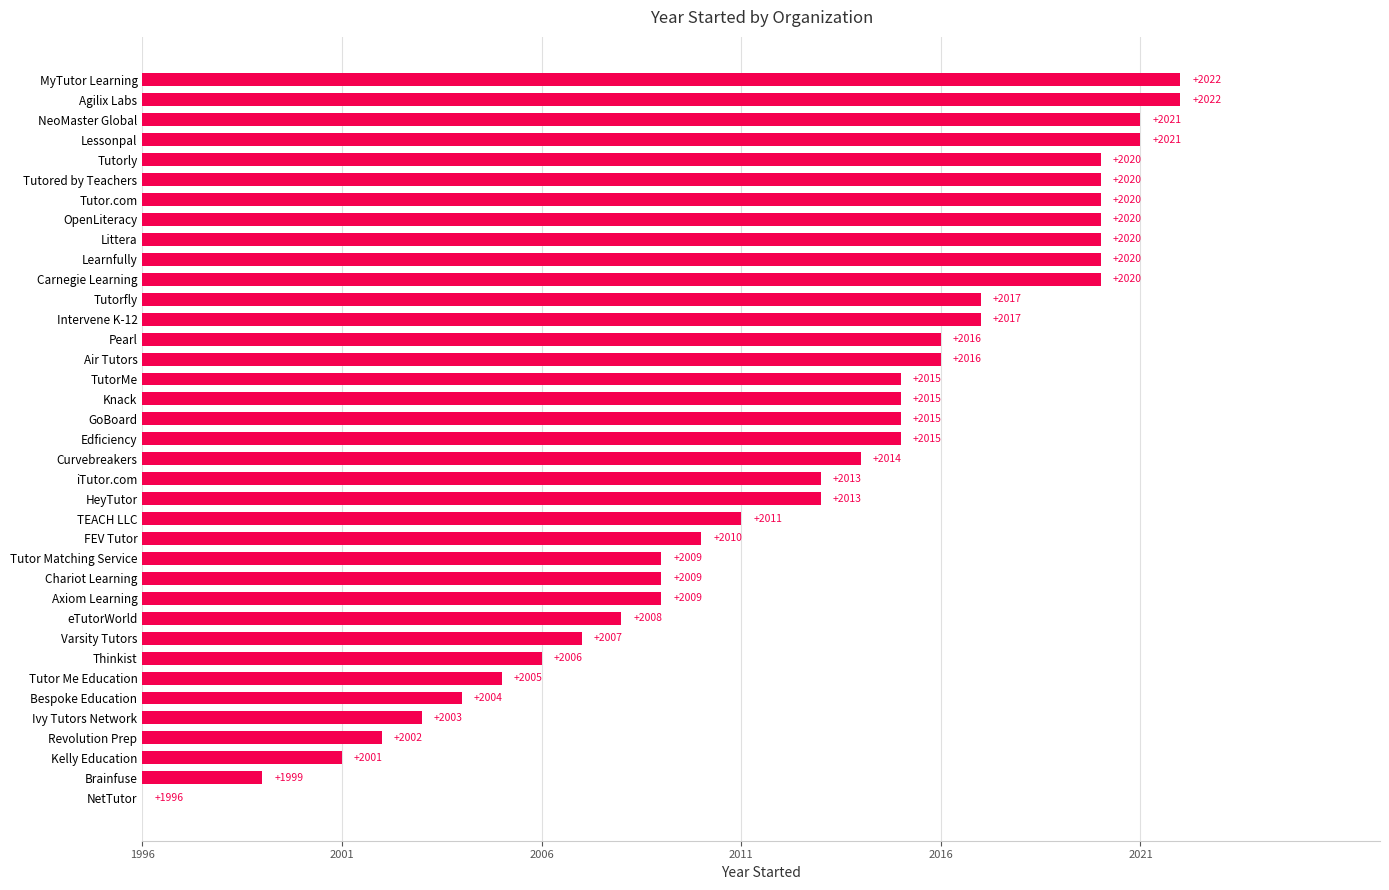

Does the chart contain stacked bars?

No